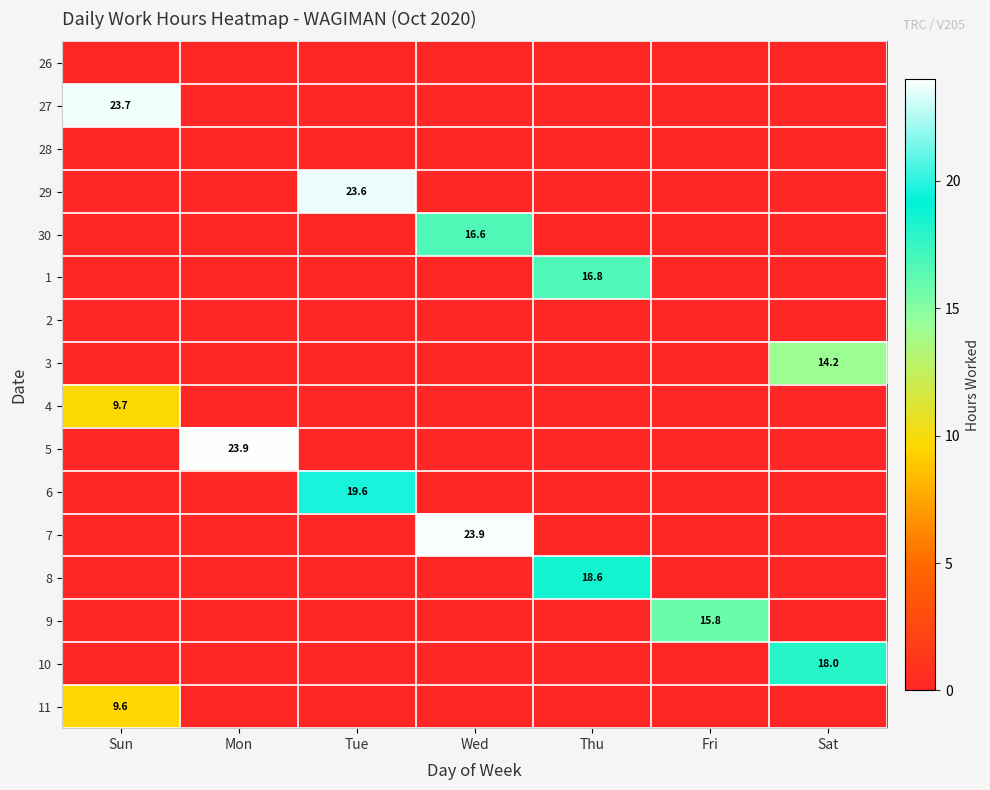

Is it true that 27 equals 23.7 at Sun?

True